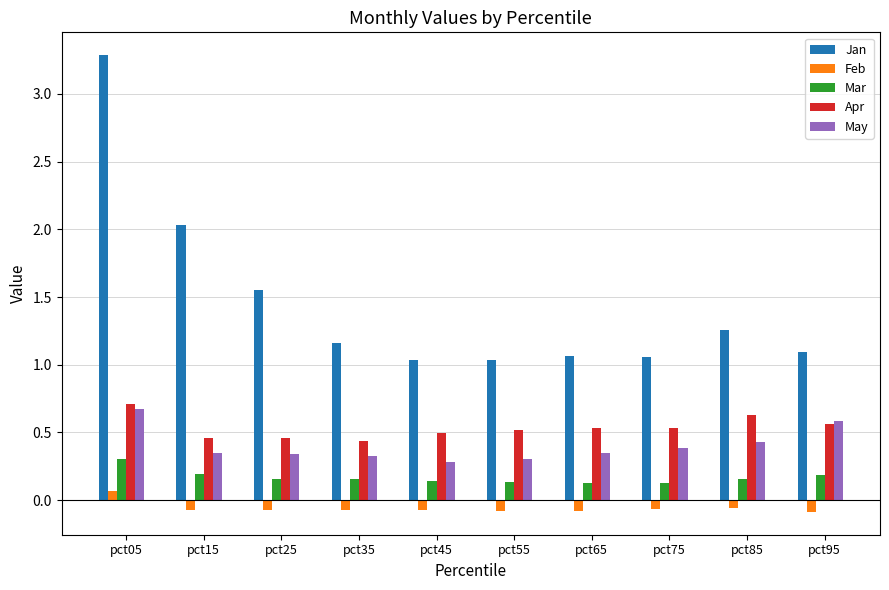

What is the value of the May bar at the 1st from the left?

0.7